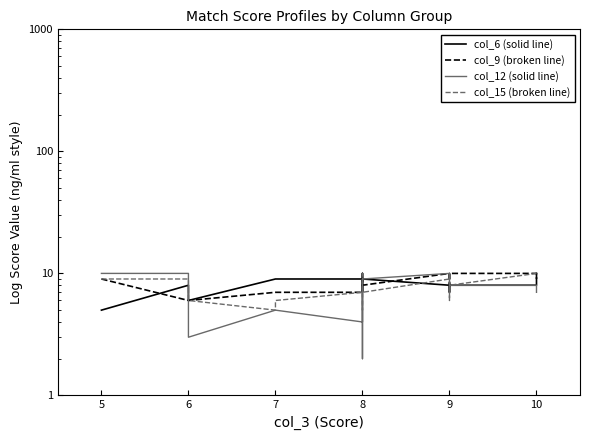

What is the value of the col_6 (solid line) point at the 11th from the left?

7